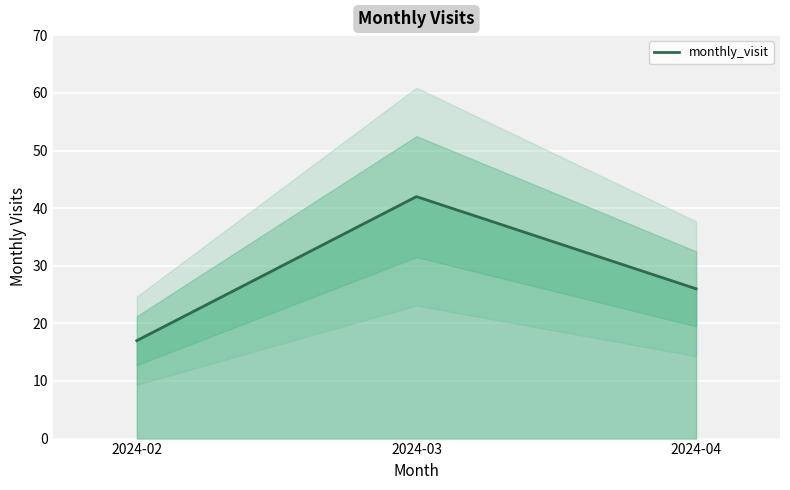

What is the difference between the maximum and minimum values?

25